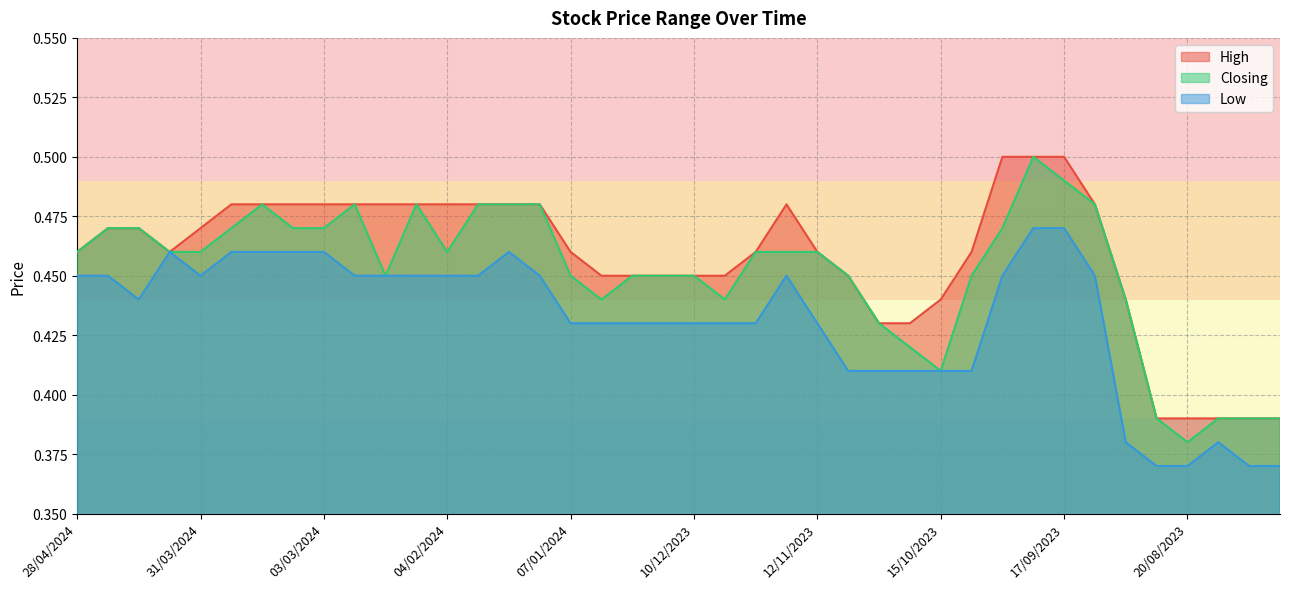

At which label is Low closest to 0?

27/08/2023